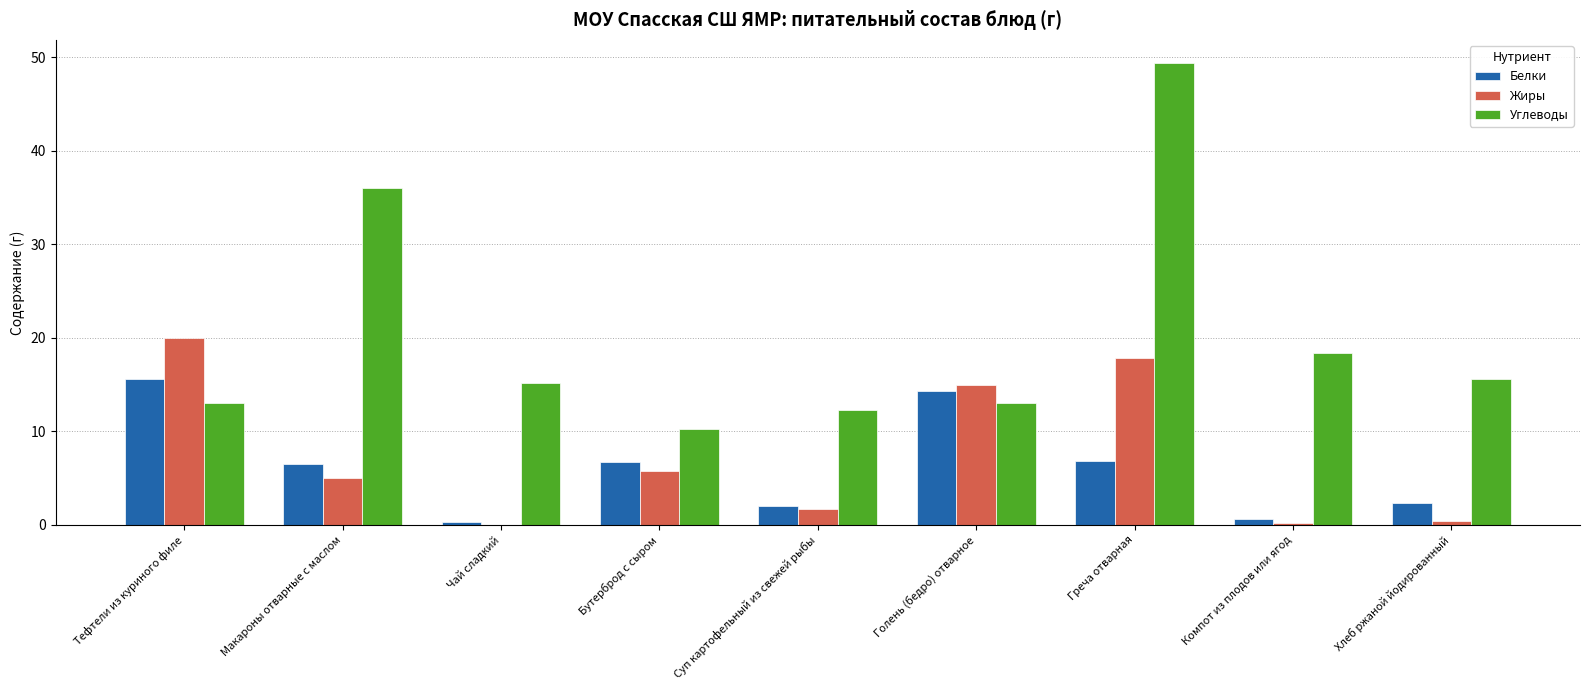

At which category is the sum across all series the highest?

Греча отварная